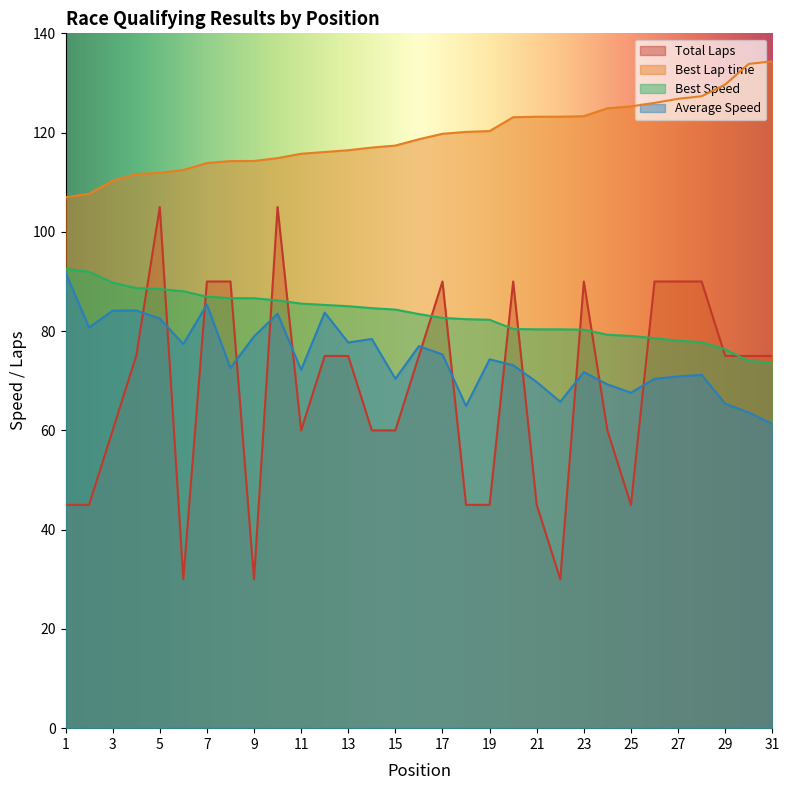

What are all the series names shown in the legend?

Total Laps, Best Lap time, Best Speed, Average Speed